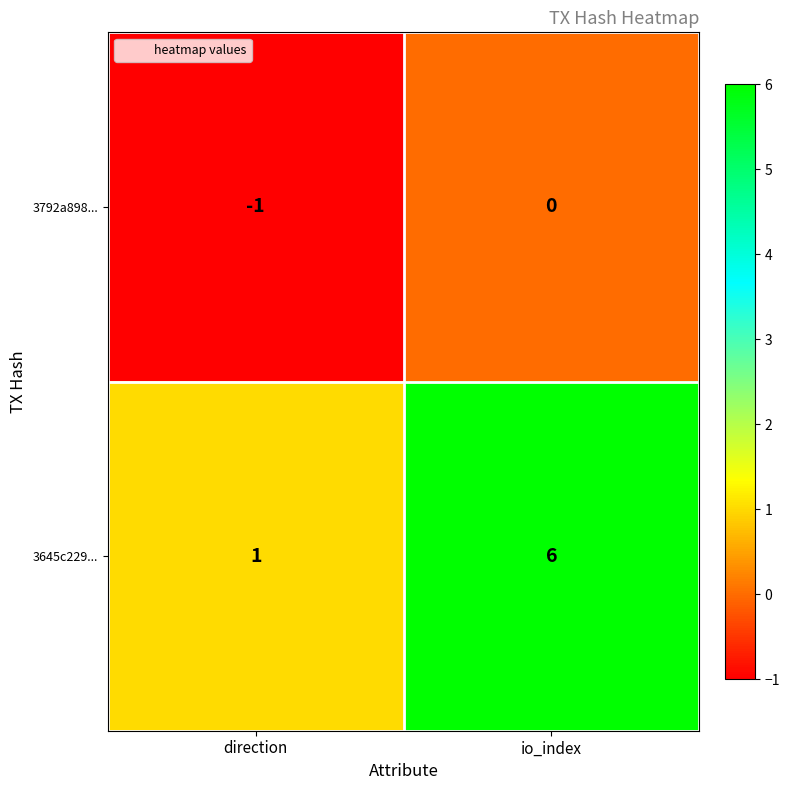

What is the difference between the 3645c229... values at direction and io_index?

5